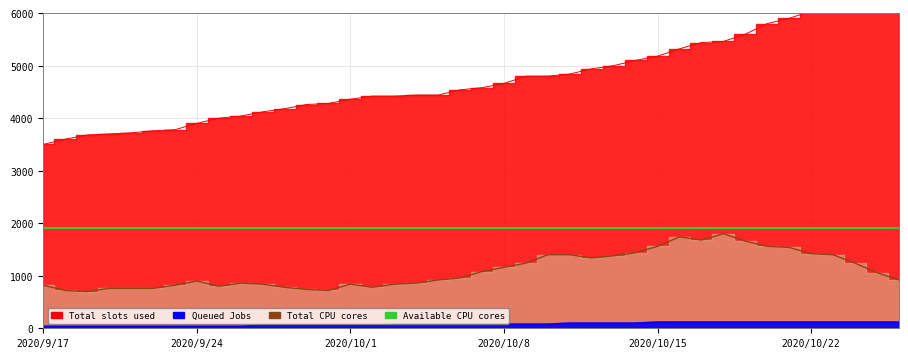

At which label is Total CPU cores (Þ@Ò) closest to 1250?

2020/10/9